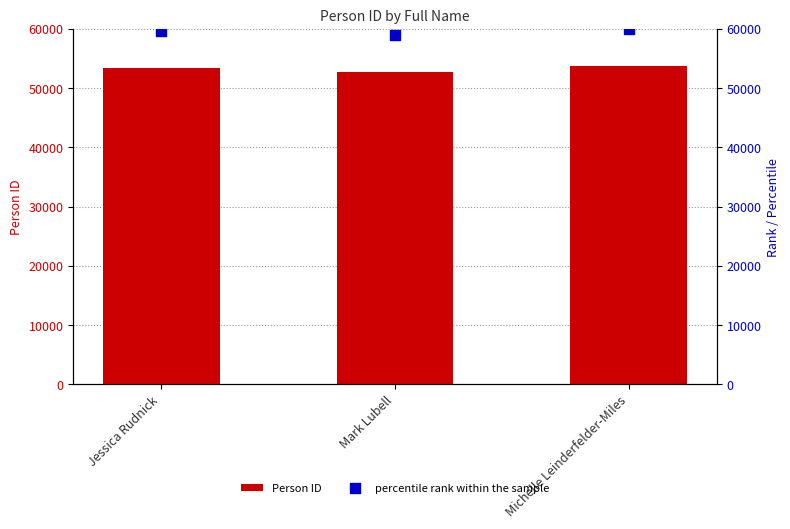

Which series has the largest Y range (max minus min)?

percentile rank within the sample